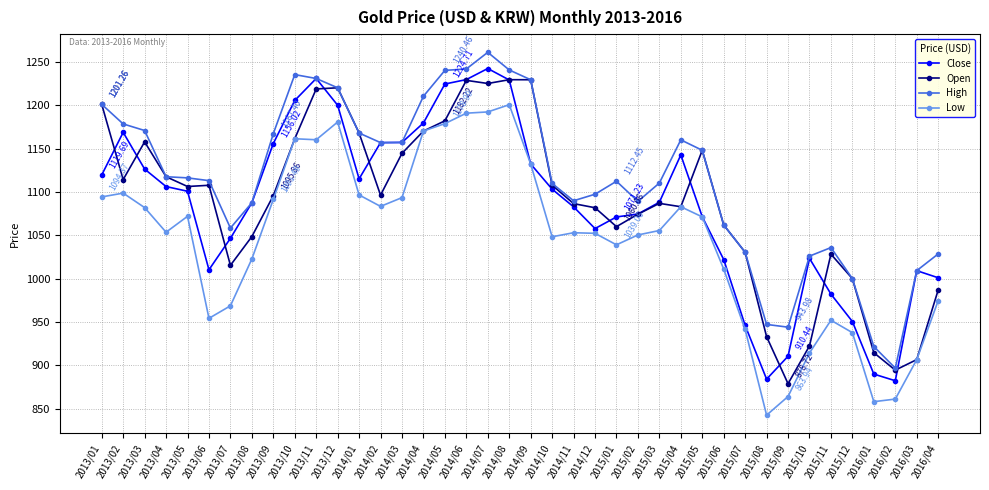

True or false: High has more than 1 points higher than both neighbors.

True